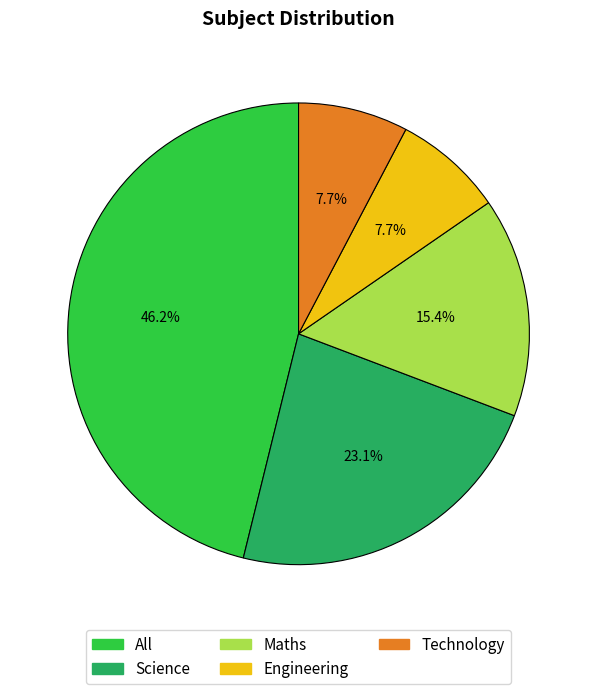

True or false: Science accounts for 33% of the total.

False